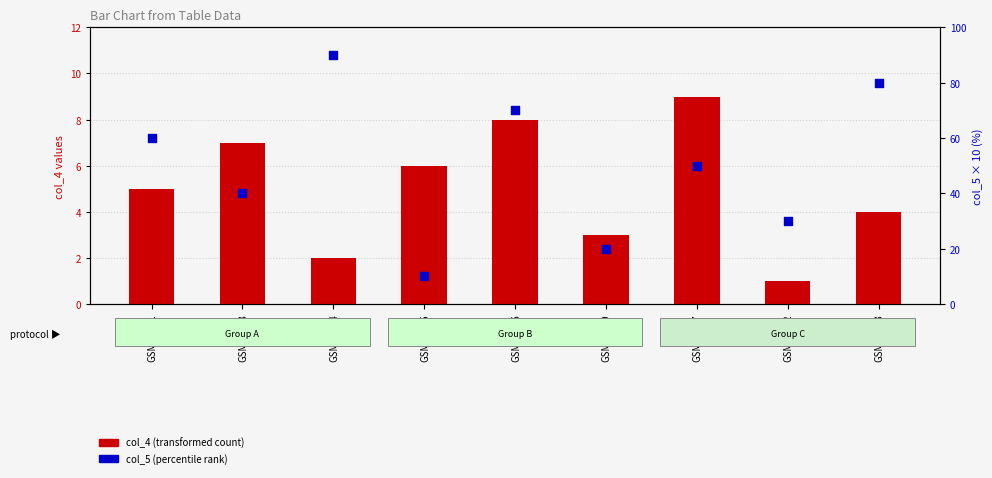

Which series has the largest total across all categories?

col_5 (percentile rank)